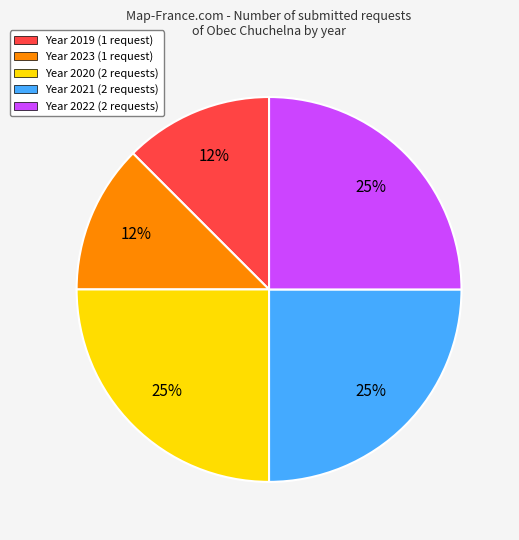

To the nearest percent, what portion does Year 2021 (2 requests) represent?

25%